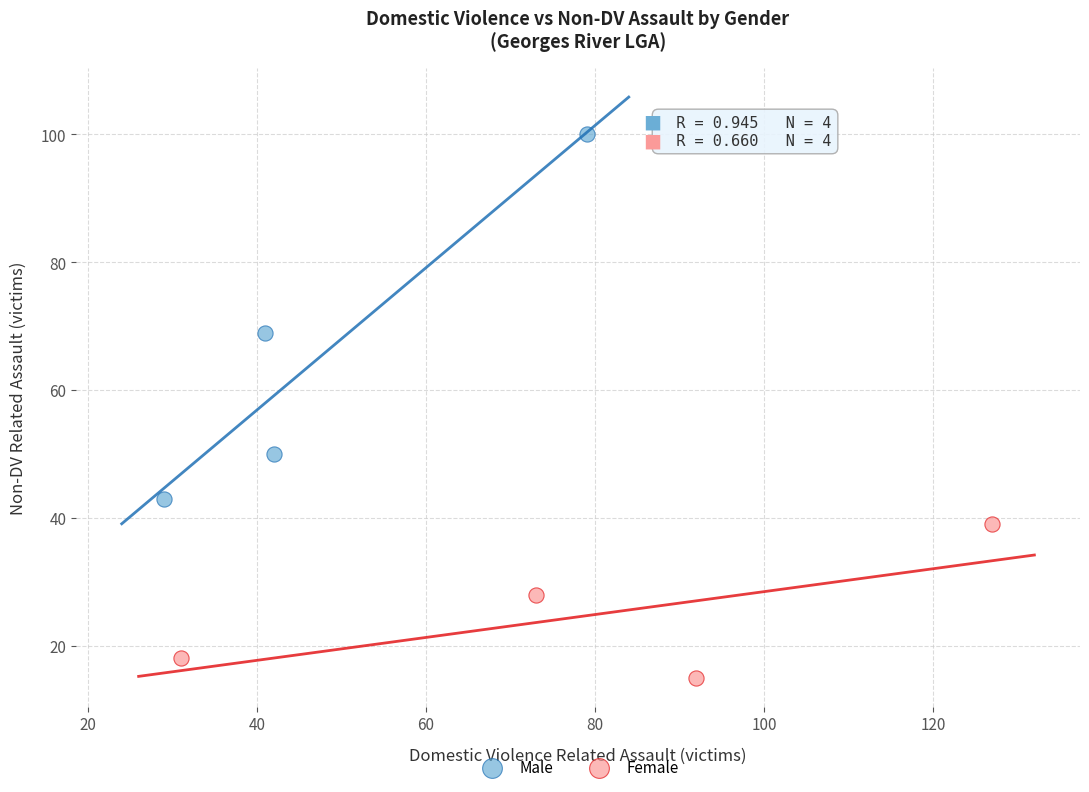

Which series has the largest Y range (max minus min)?

Male